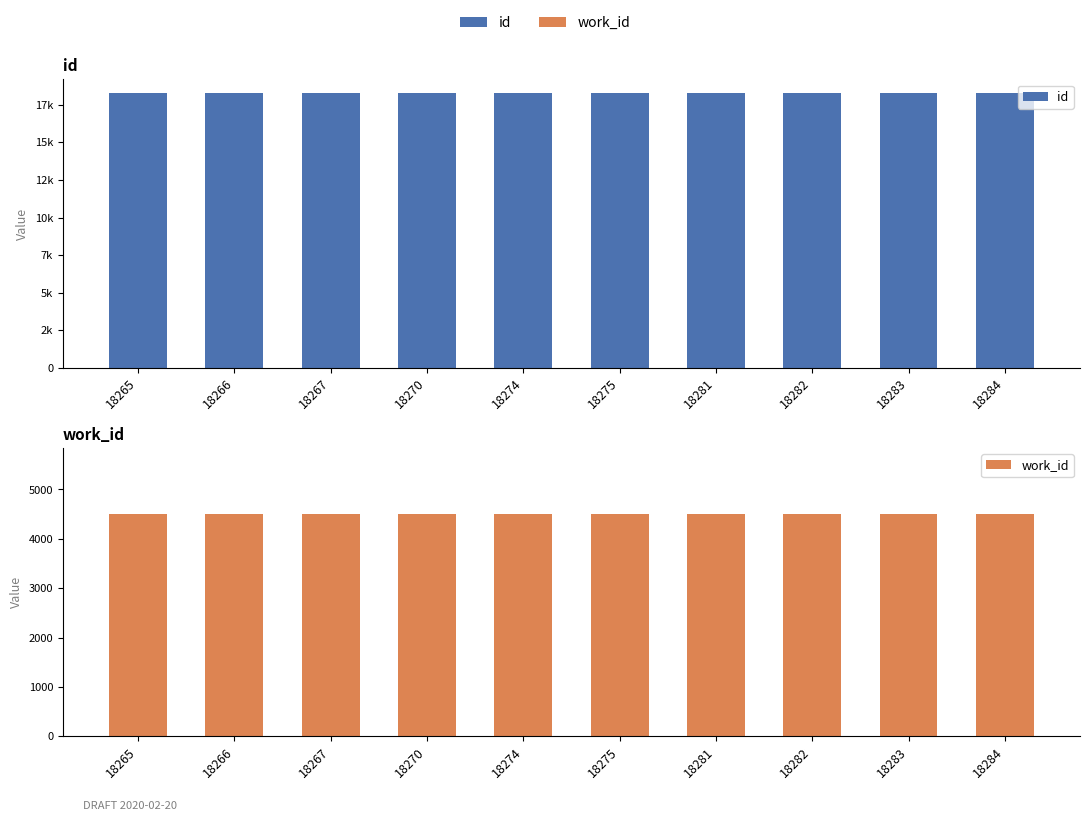

True or false: work_id has a value of 4495 at 18274.

True